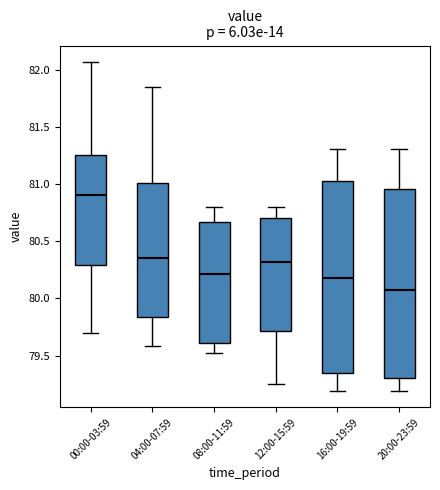

Reading left to right, read every box against the y-axis: the position of its median line, the range the box covers, and the ends of its whiskers. The values are not printed on the chart, so give them approximately, as read against the axis.

00:00-03:59: median 80.90, box 80.30 to 81.25, whiskers 79.70 to 82.05
04:00-07:59: median 80.35, box 79.85 to 81.00, whiskers 79.60 to 81.85
08:00-11:59: median 80.20, box 79.60 to 80.65, whiskers 79.50 to 80.80
12:00-15:59: median 80.30, box 79.70 to 80.70, whiskers 79.25 to 80.80
16:00-19:59: median 80.20, box 79.35 to 81.05, whiskers 79.20 to 81.30
20:00-23:59: median 80.05, box 79.30 to 80.95, whiskers 79.20 to 81.30